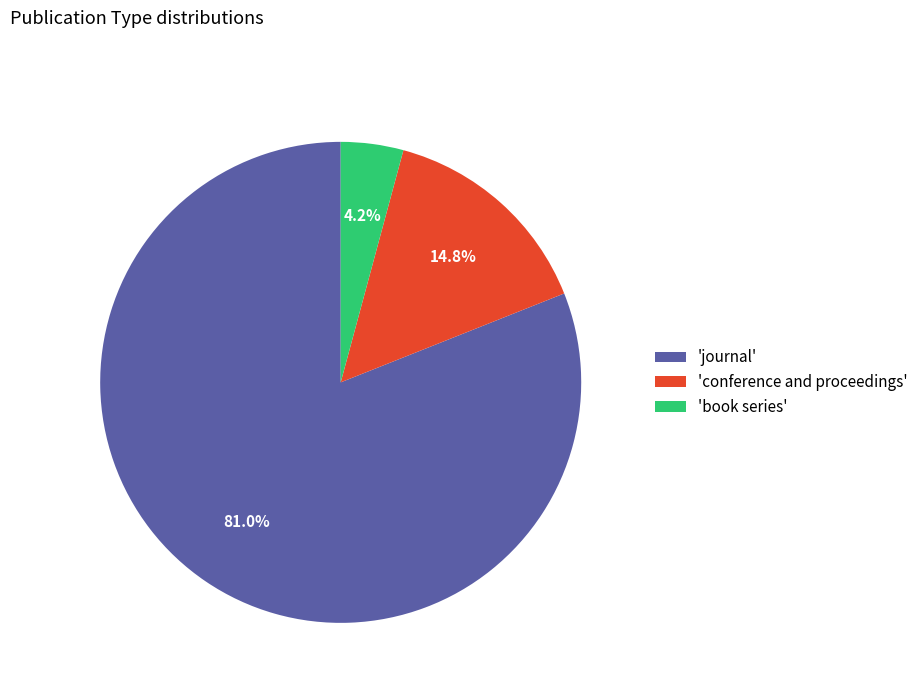

Rank the categories by value from highest to lowest.

'journal', 'conference and proceedings', 'book series'